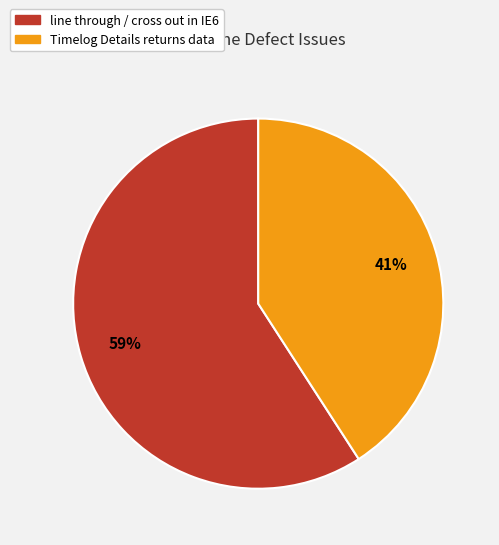

To the nearest percent, what is the difference between the Timelog Details returns data and line through / cross out in IE6 slice percentages?

18%